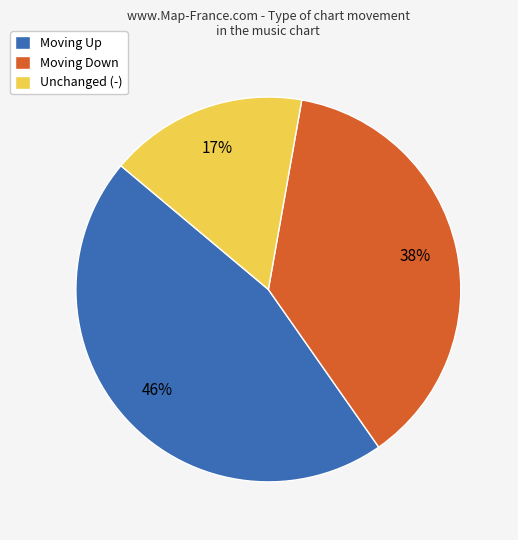

Does any single category account for the majority?

No